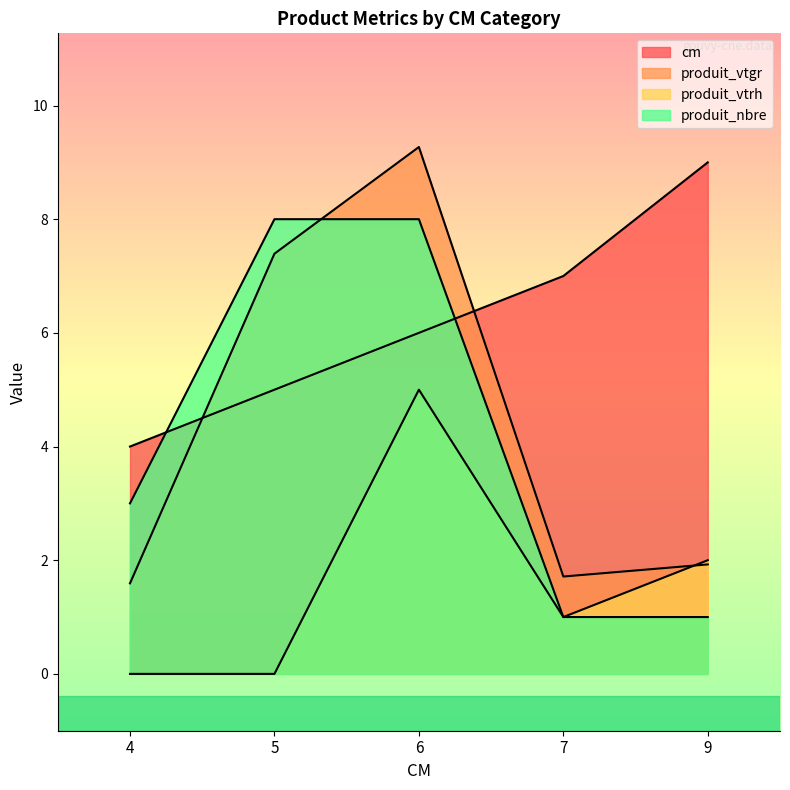

True or false: produit_vtgr has a value of 0.6 at 4.

False